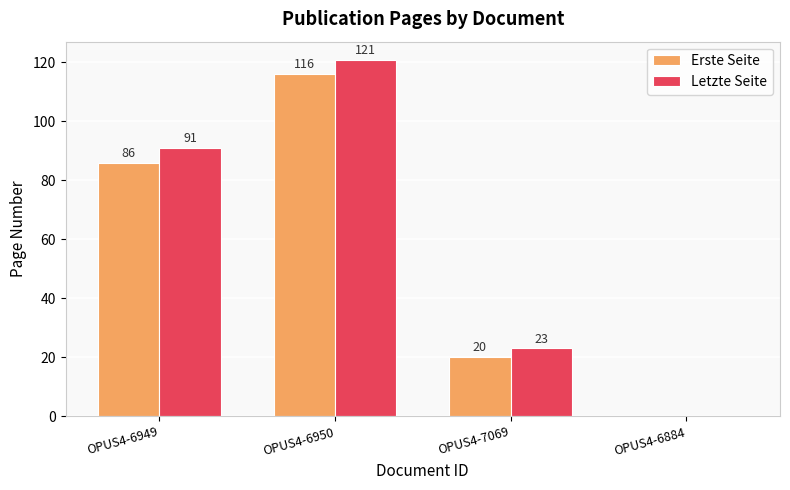

What is the sum of the Erste Seite values at OPUS4-6950 and OPUS4-7069?

136